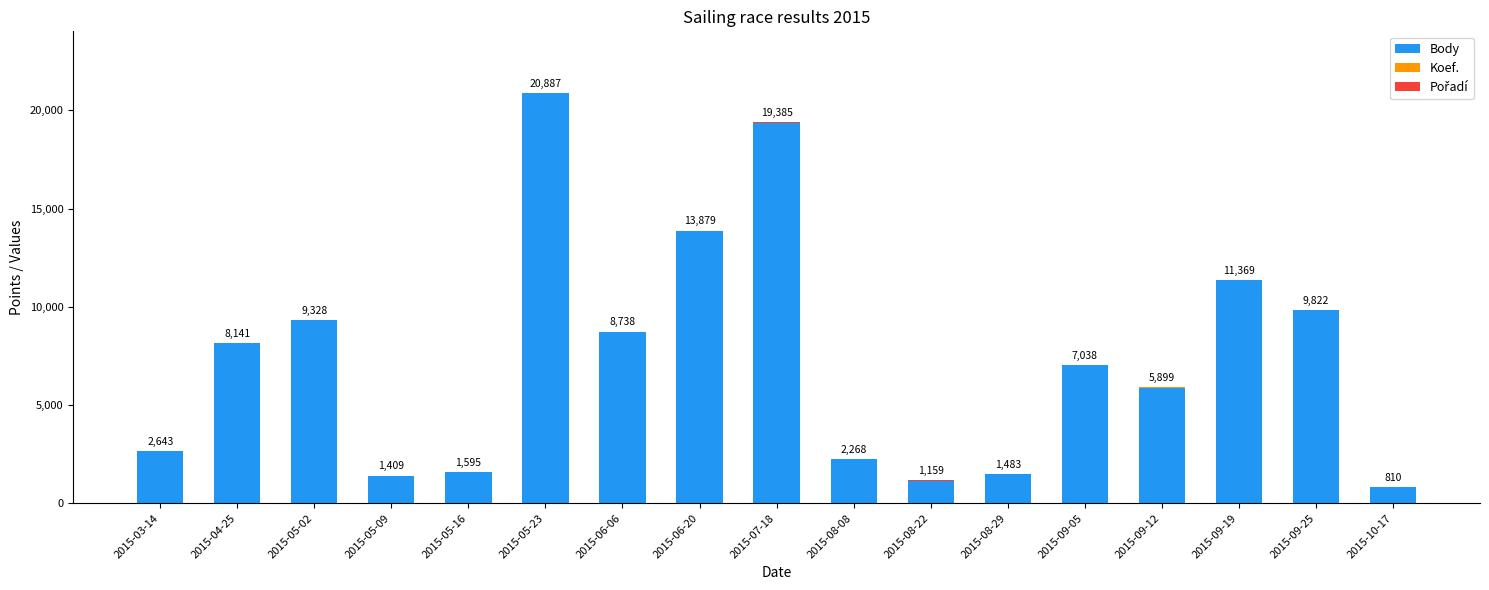

What is the maximum value for Body?

20862